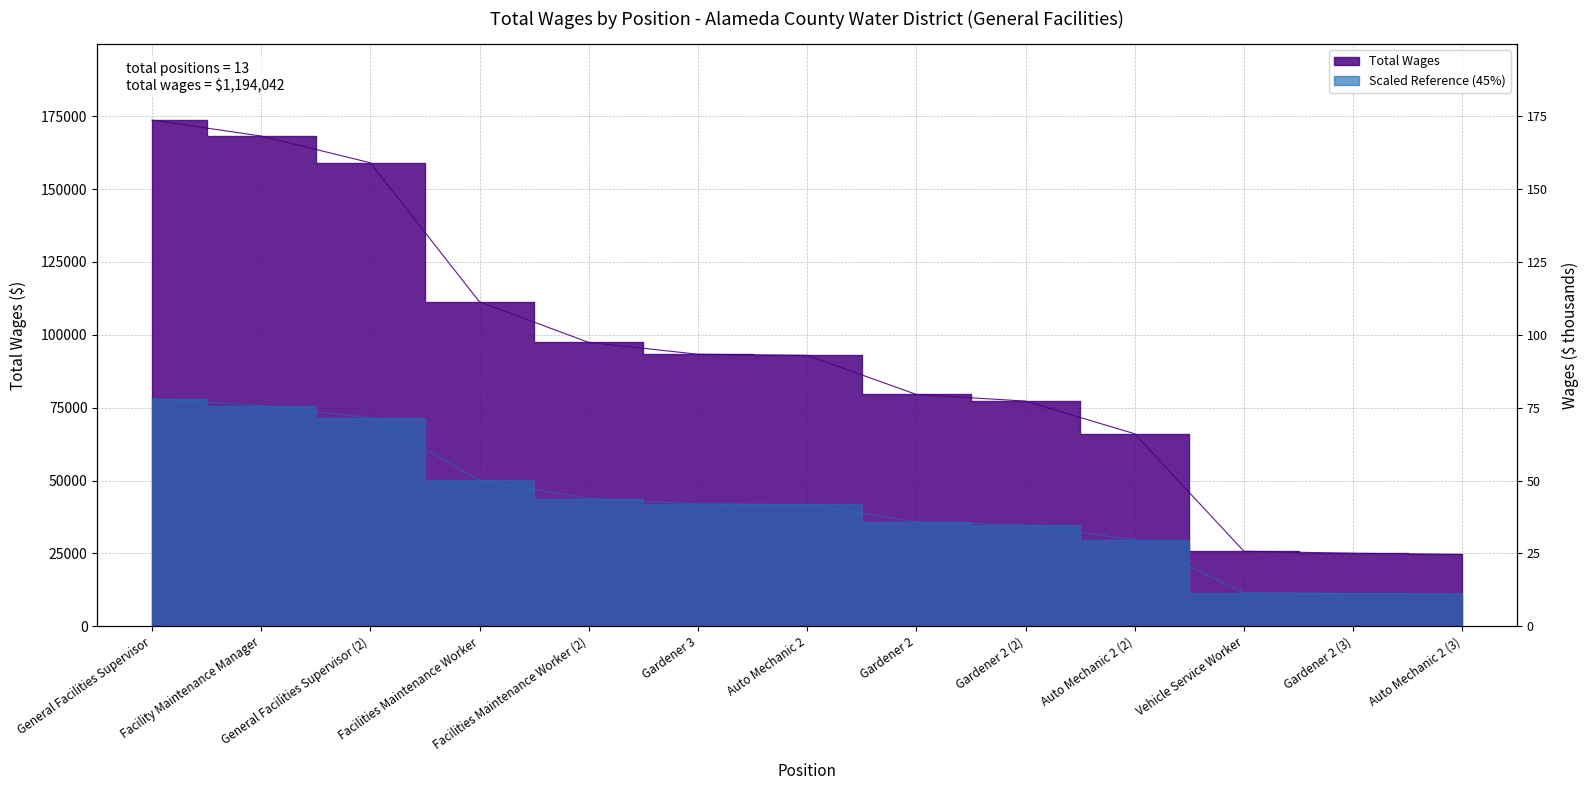

How many values exceed 92943?

6